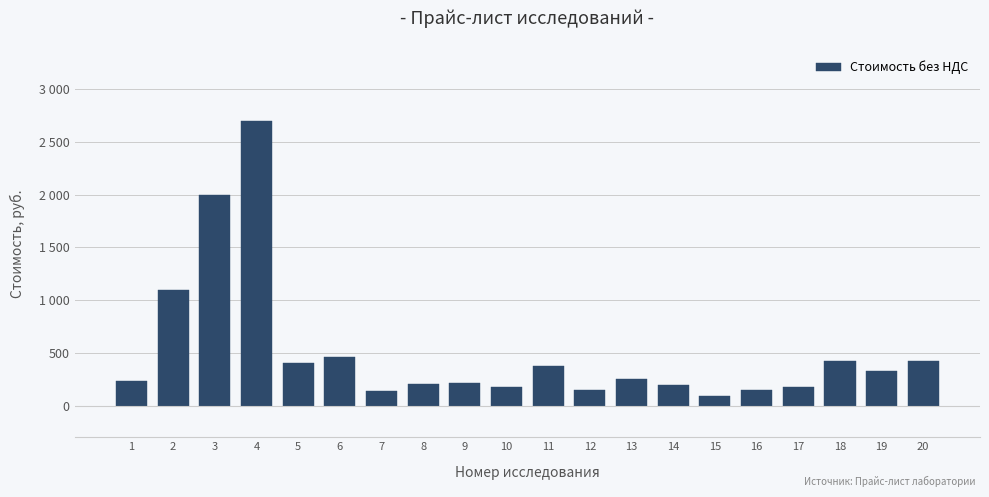

What is the average value?

509